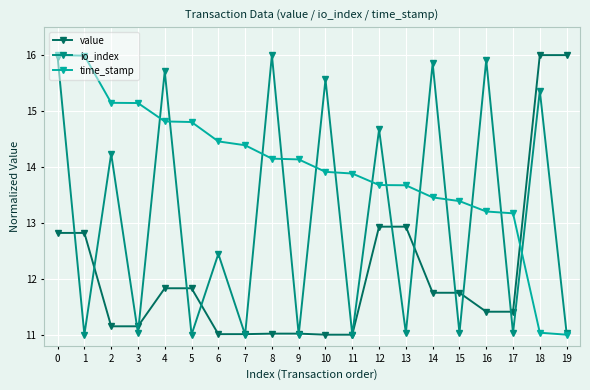

Rank the series by their average value, from highest to lowest.

time_stamp, io_index, value